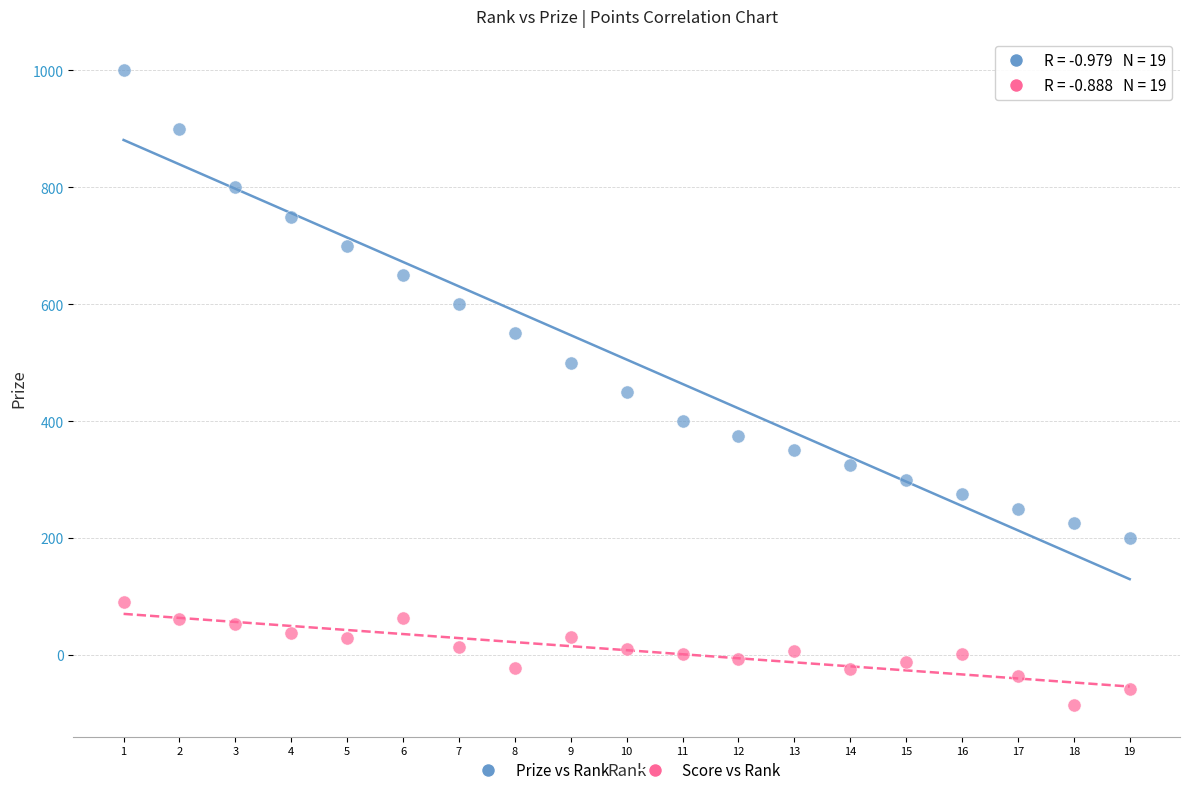

Across all data points, what is the range of Y values (max minus min)?

1086